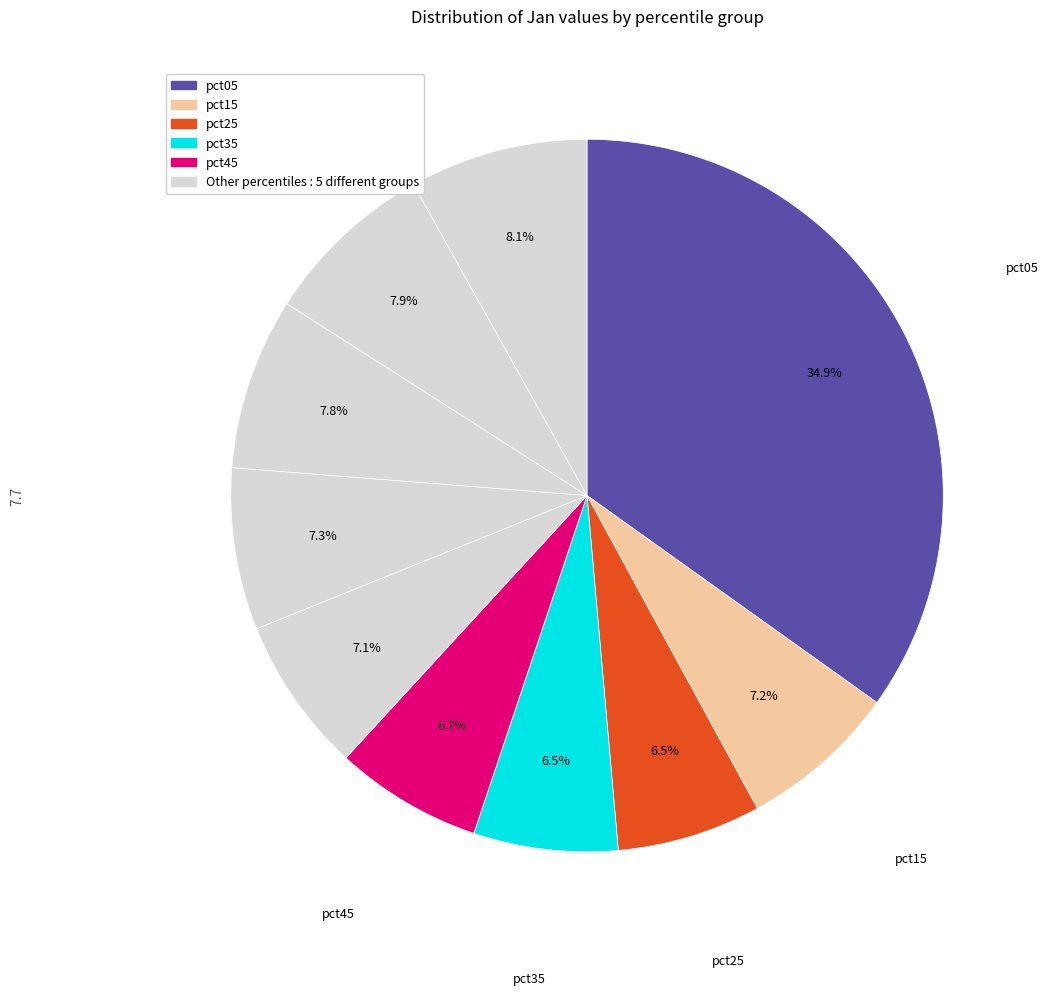

How many segments does this pie chart have?

10